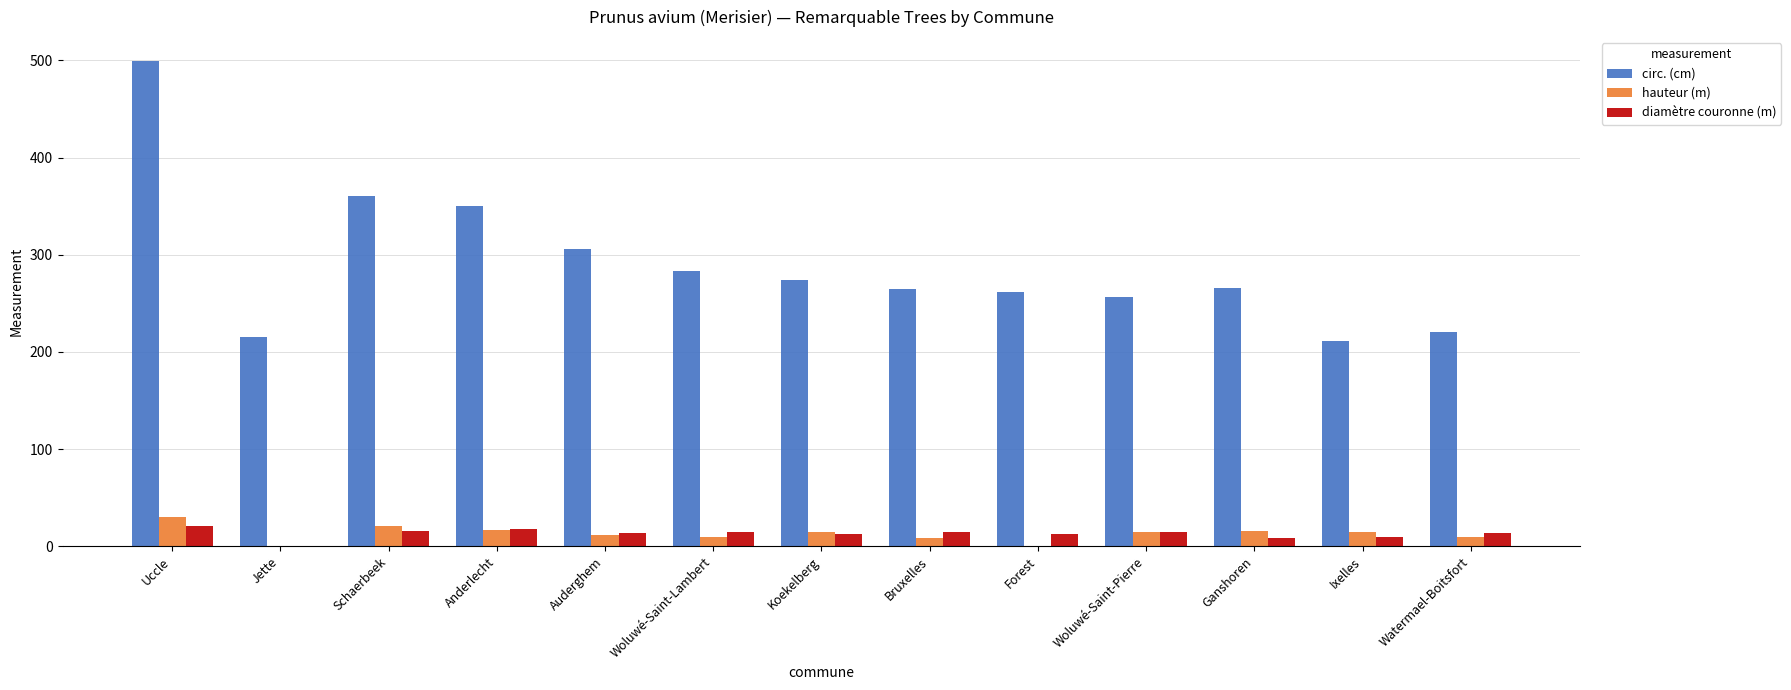

Does the chart contain stacked bars?

No